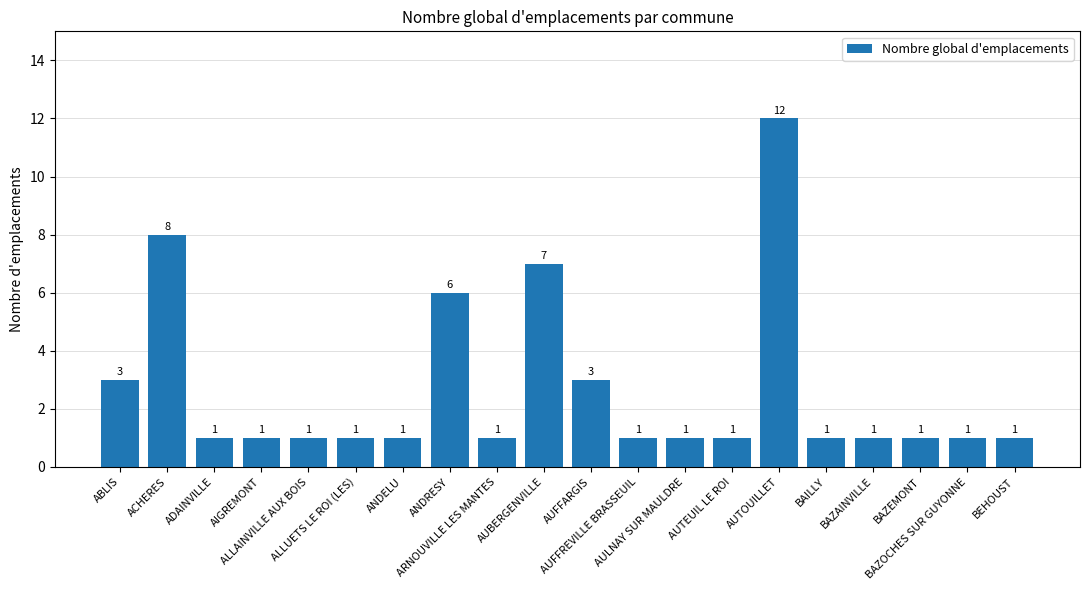

What is the label of the 18th bar from the right?

ADAINVILLE